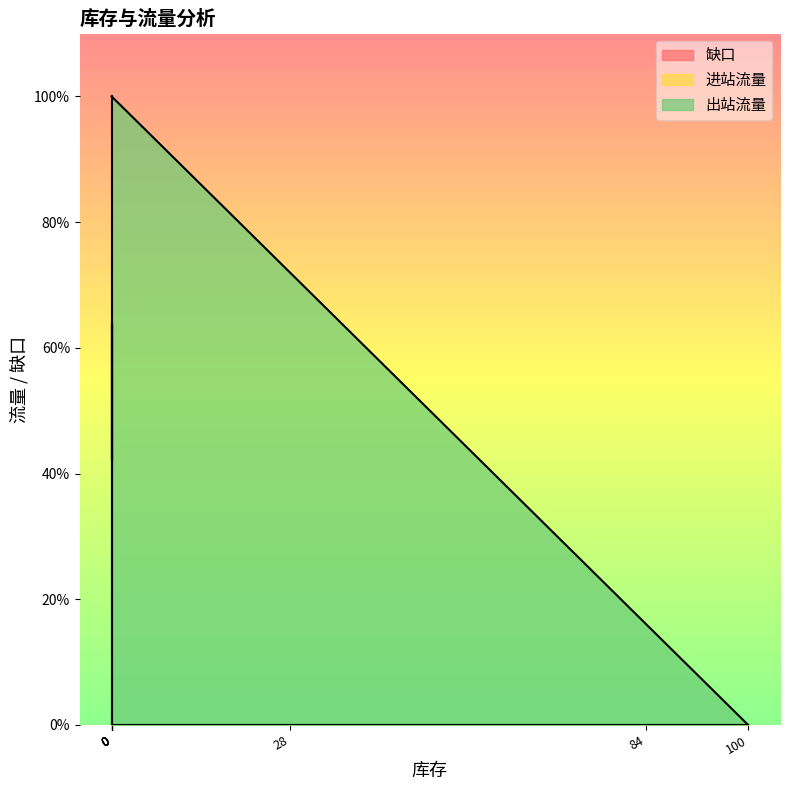

Reading right to left, list all the values displayed in this chart.

缺口: 工厂2-产品2=0.0	工厂2-产品1=0.0	工厂1-产品2=0.0	工厂1-产品1=0.0	仓2-产品2=63.9	仓2-产品1=42.0	仓1-产品2=64.1	仓1-产品1=42.0
进站流量: 工厂2-产品2=0.0	工厂2-产品1=0.0	工厂1-产品2=0.0	工厂1-产品1=0.0	仓2-产品2=36.1	仓2-产品1=58.0	仓1-产品2=35.9	仓1-产品1=58.0
出站流量: 工厂2-产品2=72.0	工厂2-产品1=100.0	工厂1-产品2=0.0	工厂1-产品1=16.0	仓2-产品2=0.0	仓2-产品1=0.0	仓1-产品2=0.0	仓1-产品1=0.0